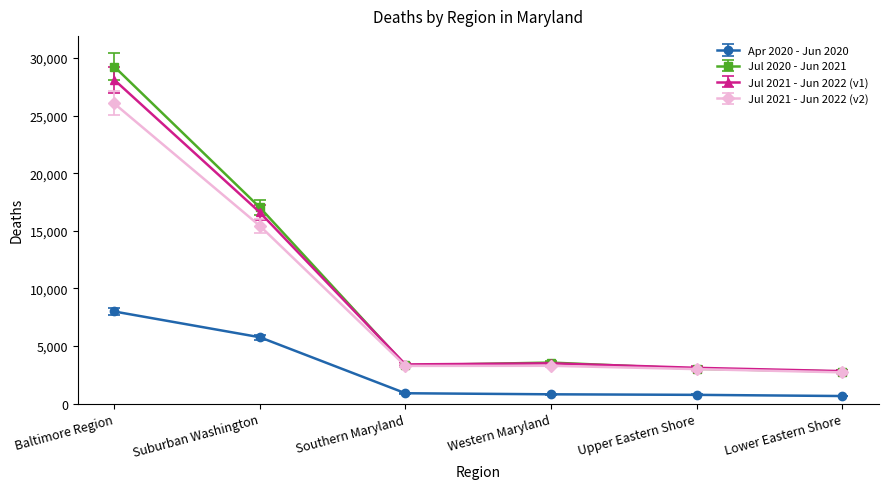

What is the difference between the maximum and minimum values in the Jul 2021 - Jun 2022 (v1) series?

25276